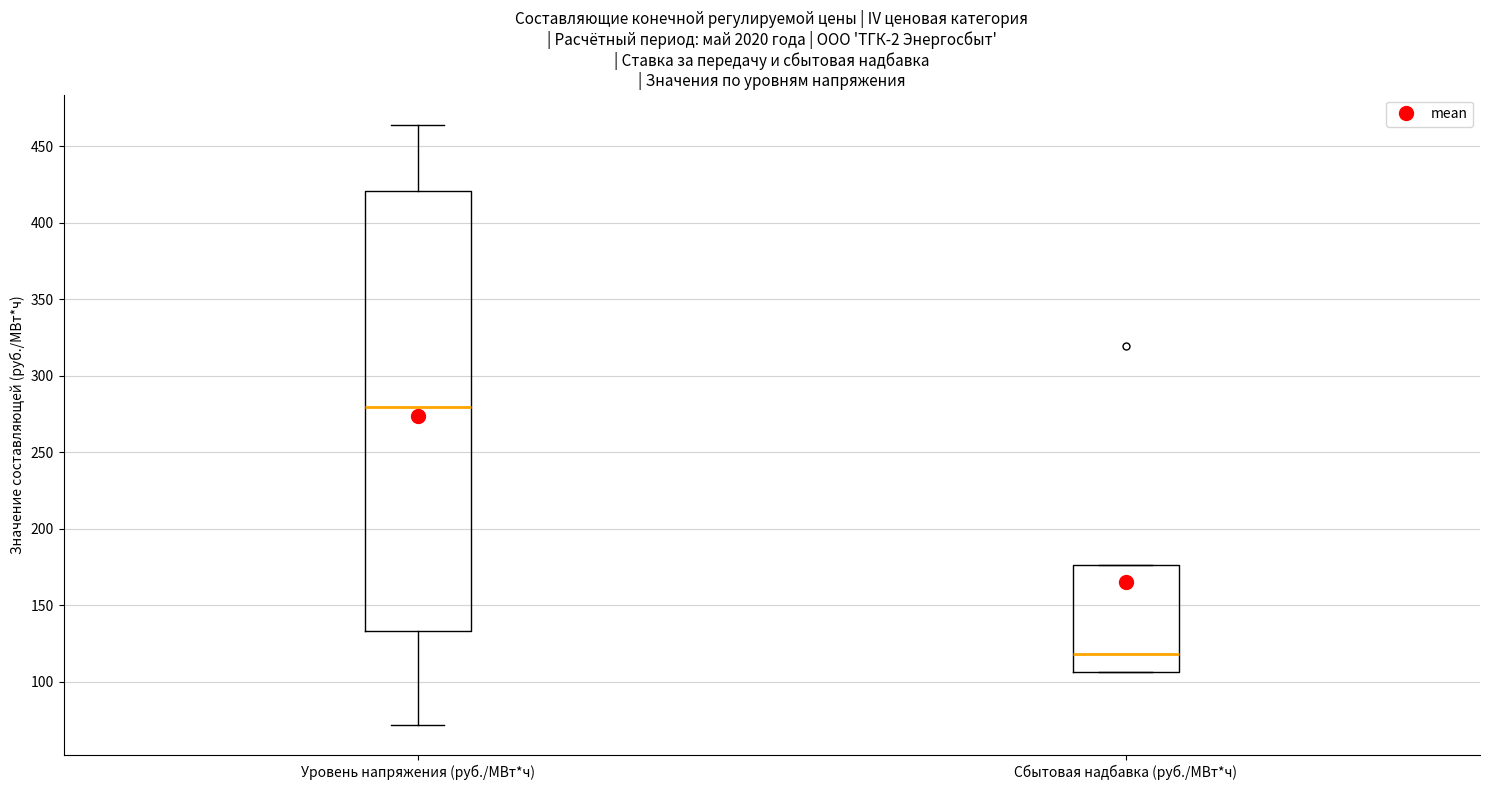

Reading left to right, transcribe this box plot: for each box, give where its median line is, the range the box spans, and where its two whiskers end, as read against the y-axis. The values are not printed on the chart, so give them approximately, as read against the axis.

Уровень напряжения (руб./МВт*ч): median 280, box 135 to 420, whiskers 70 to 465
Сбытовая надбавка (руб./МВт*ч): median 120, box 105 to 175, whiskers 105 to 175